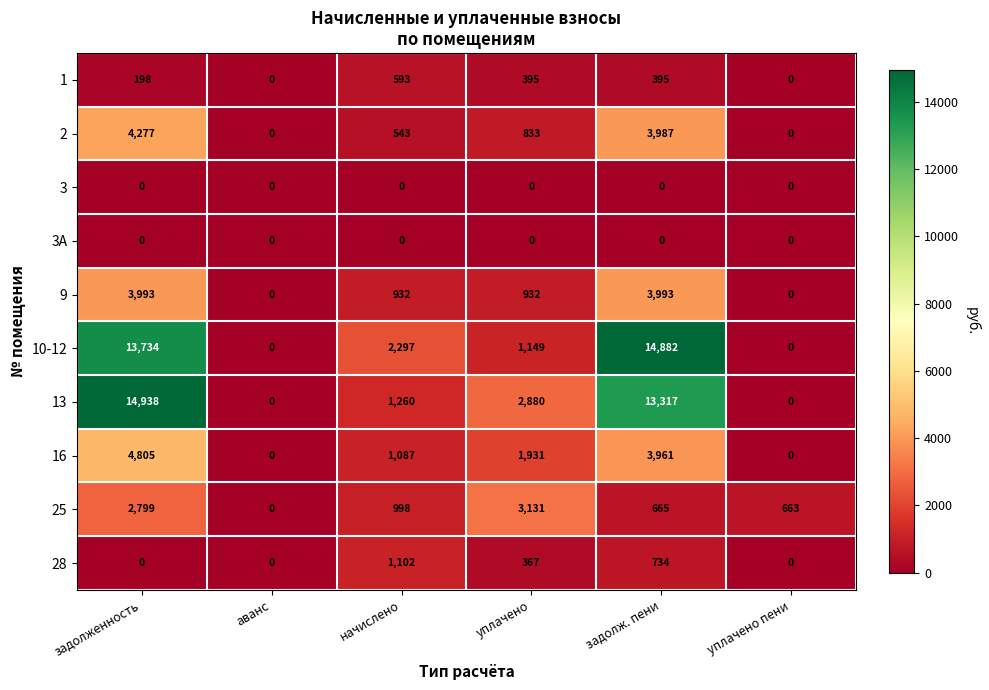

Where does the 1 series first go above 395?

начислено